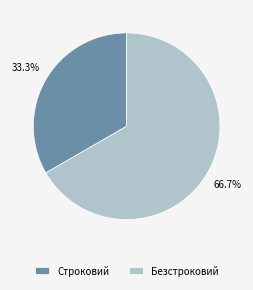

Combined, what portion of the pie is Безстроковий and Строковий?

100.0%